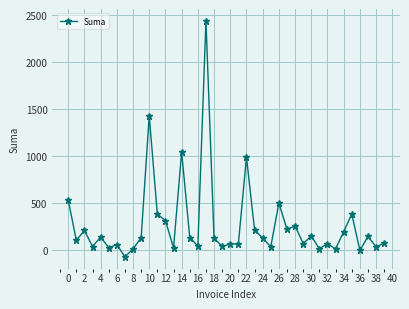

What is the sum of all values?

10808.6